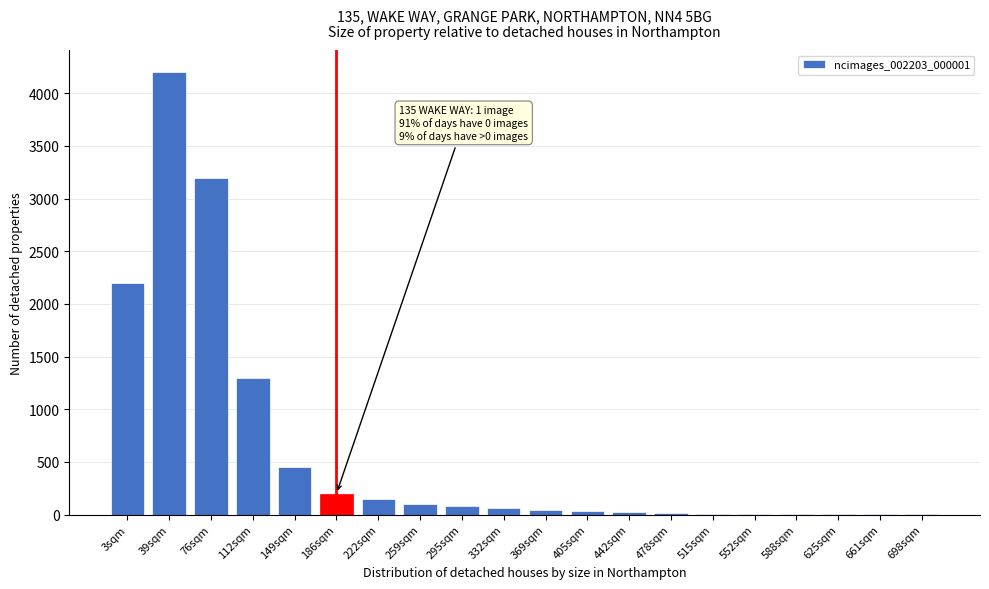

Is it true that the value at 39sqm is 6095?

False